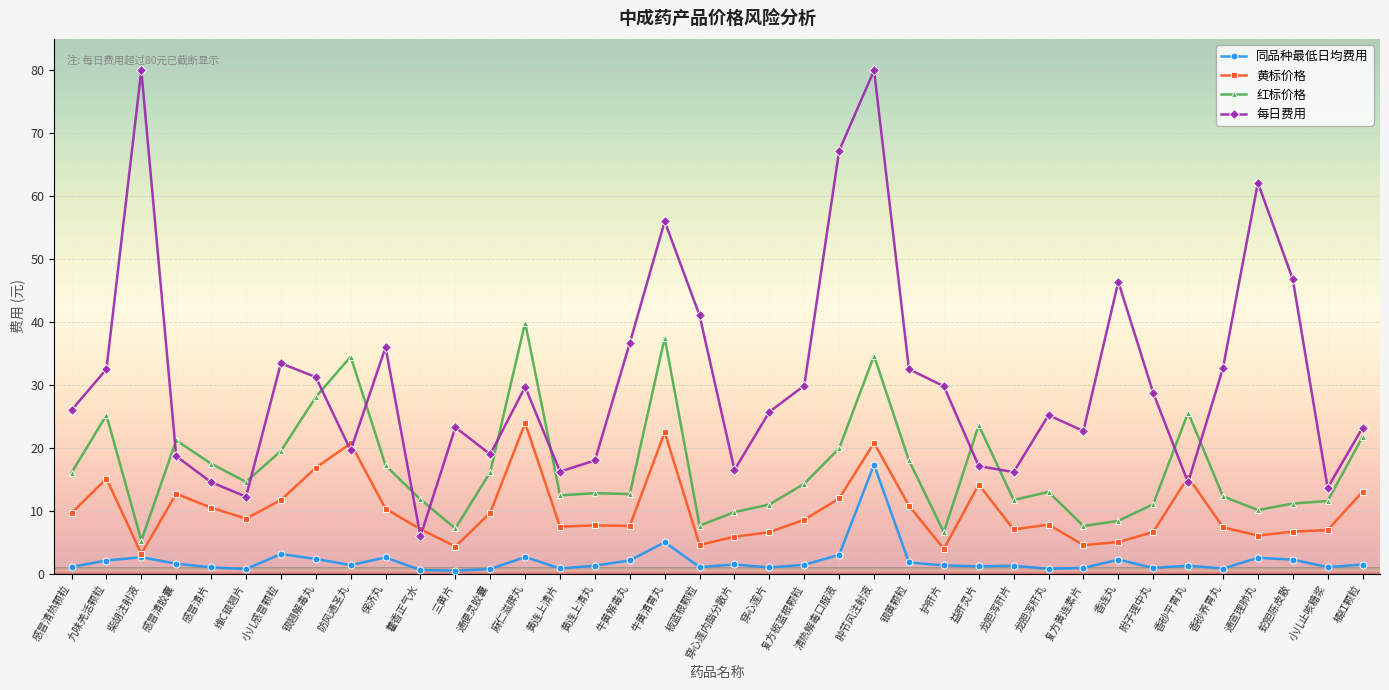

How many data points in 红标价格 are less than 14?

19